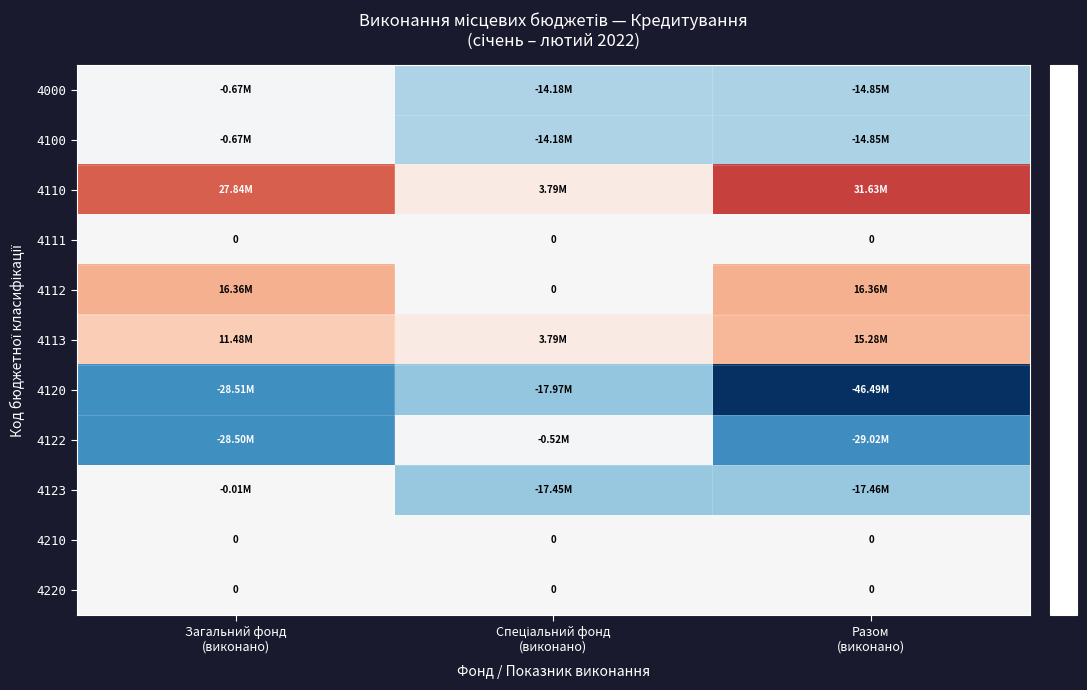

At how many categories does at least one series exceed -24158860?

3